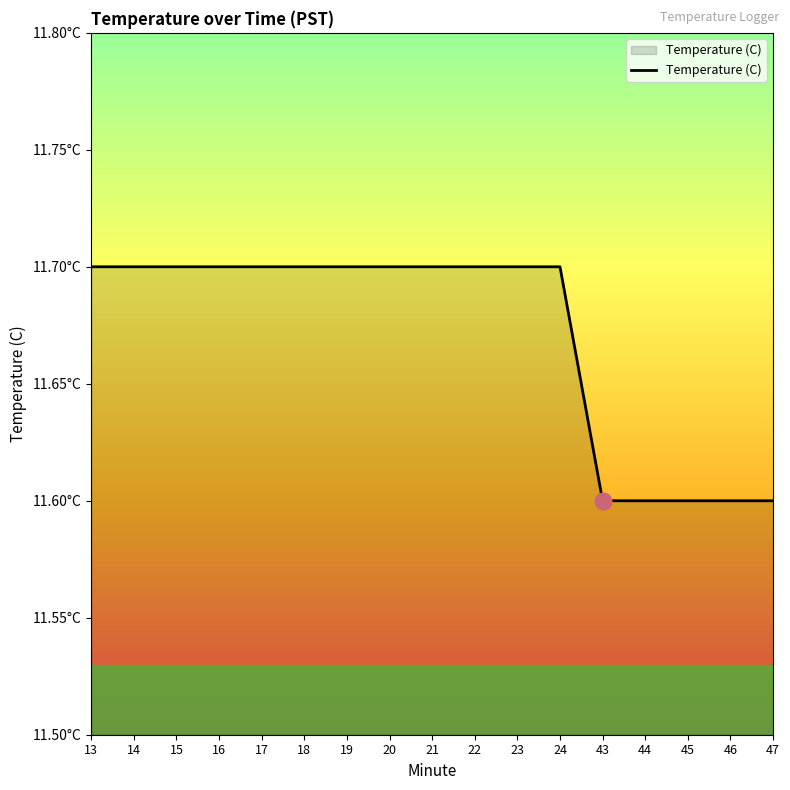

Reading left to right, what are all the values shown in this chart?

13=11.7	14=11.7	15=11.7	16=11.7	17=11.7	18=11.7	19=11.7	20=11.7	21=11.7	22=11.7	23=11.7	24=11.7	43=11.6	44=11.6	45=11.6	46=11.6	47=11.6